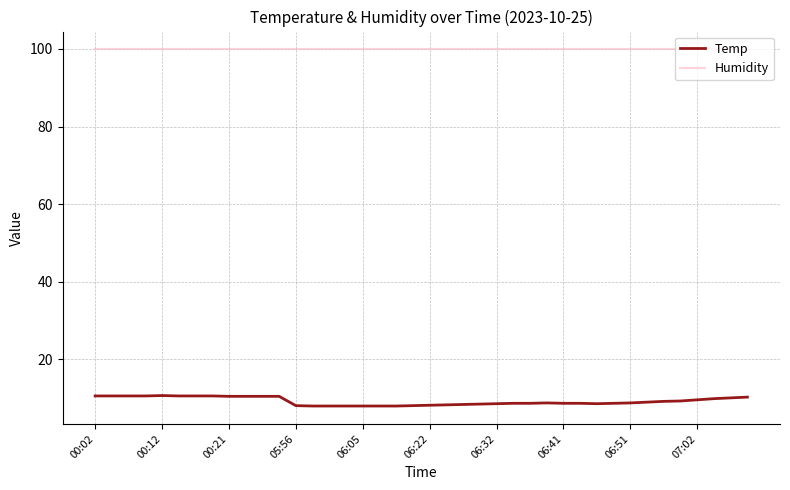

Which series has the widest spread of values?

Temp